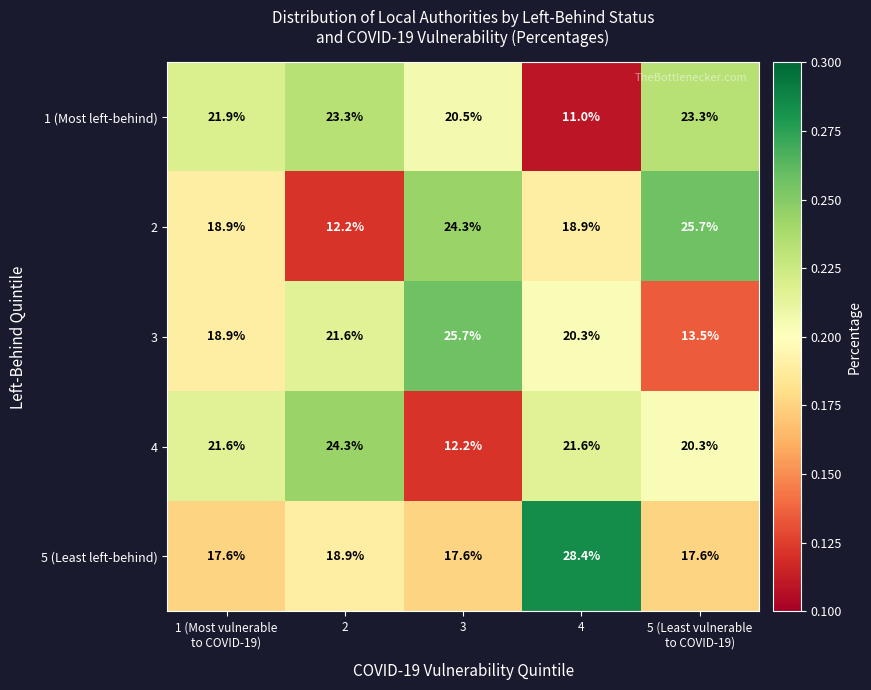

At which category does the chart reach its peak across all series?

4